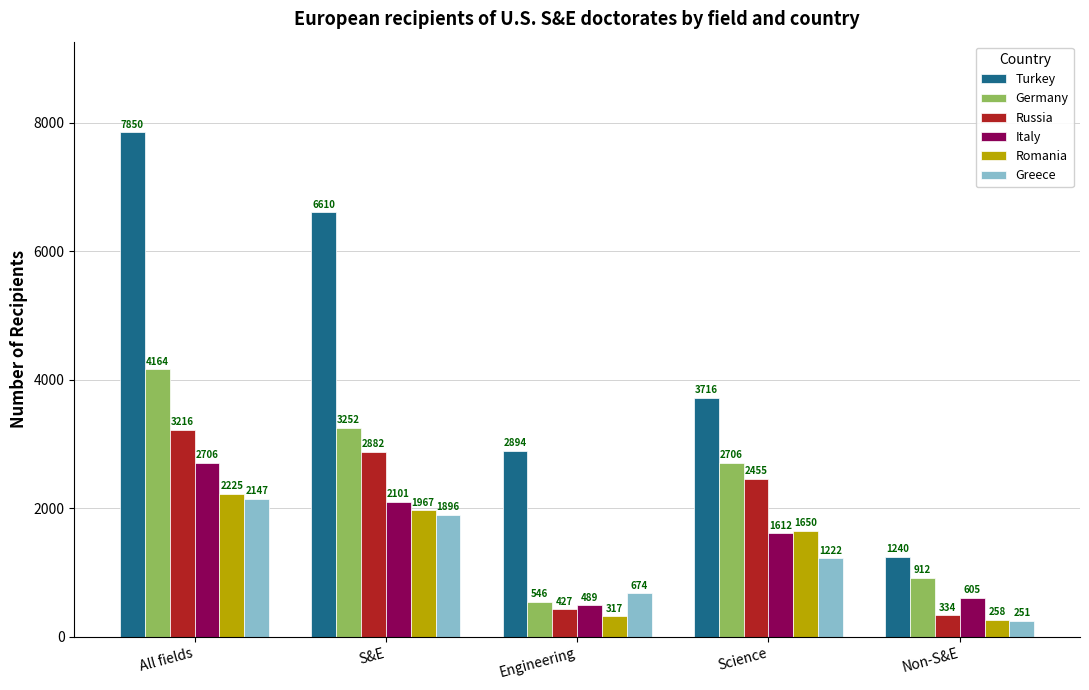

What is the label of the 2nd bar from the left?

S&E